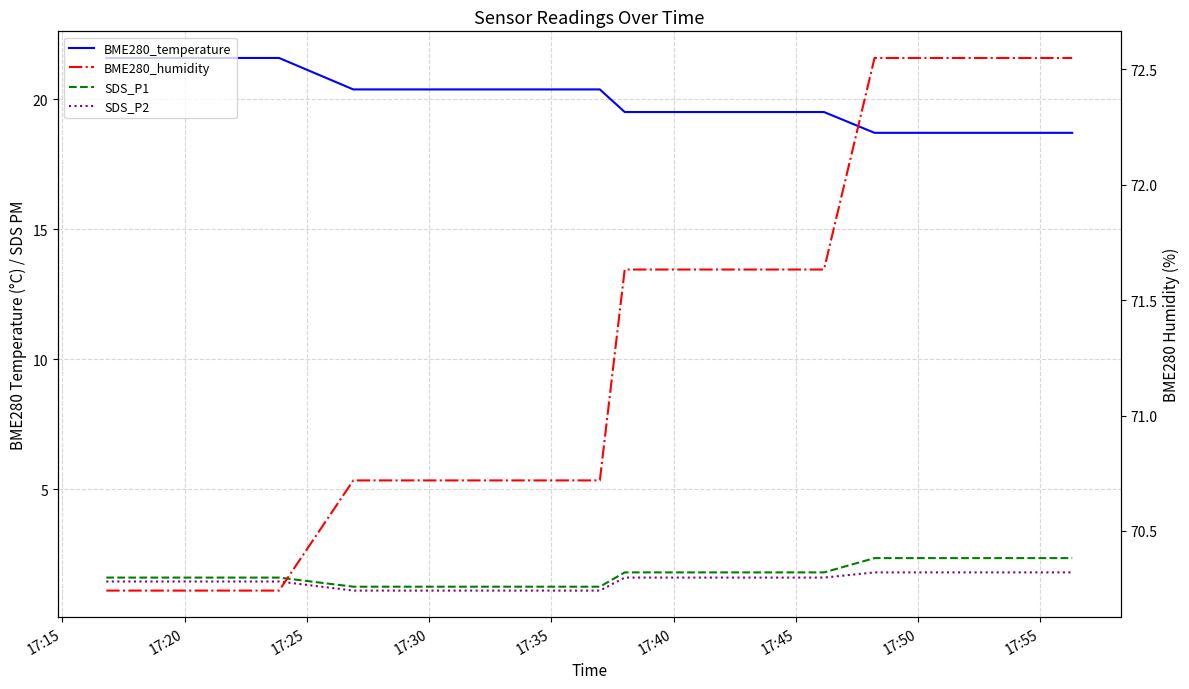

Rank the series by their maximum value, from lowest to highest.

SDS_P2, SDS_P1, BME280_temperature, BME280_humidity